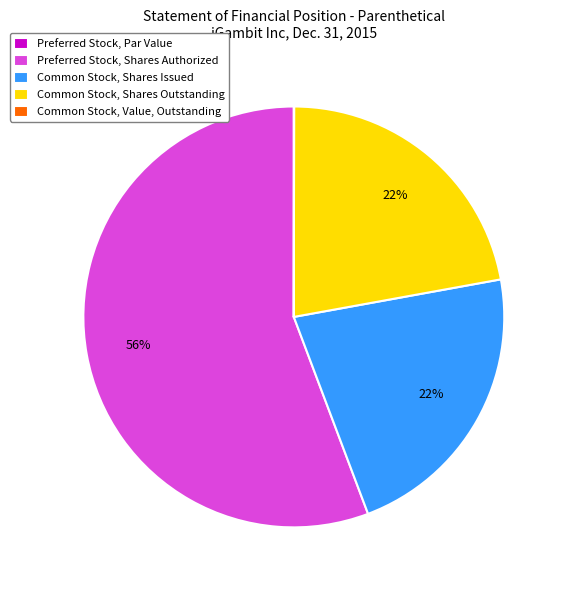

What is the largest slice in the pie chart?

Preferred Stock, Shares Authorized